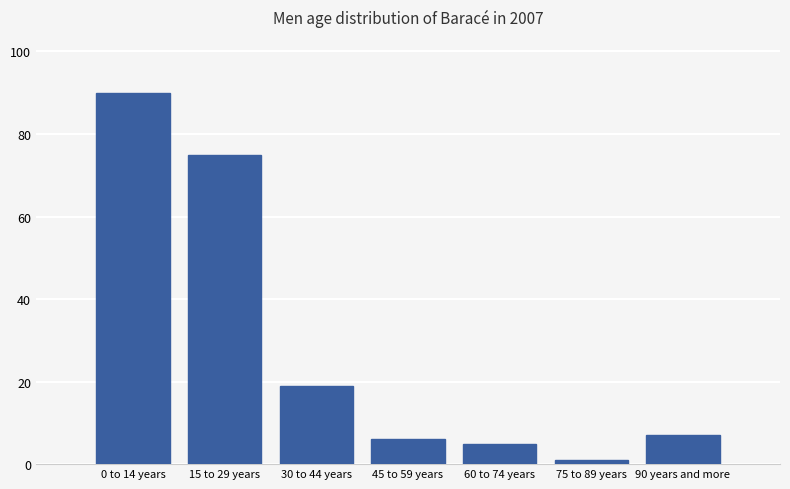

Reading left to right, list all the values displayed in this chart.

90	75	19	6	5	1	7